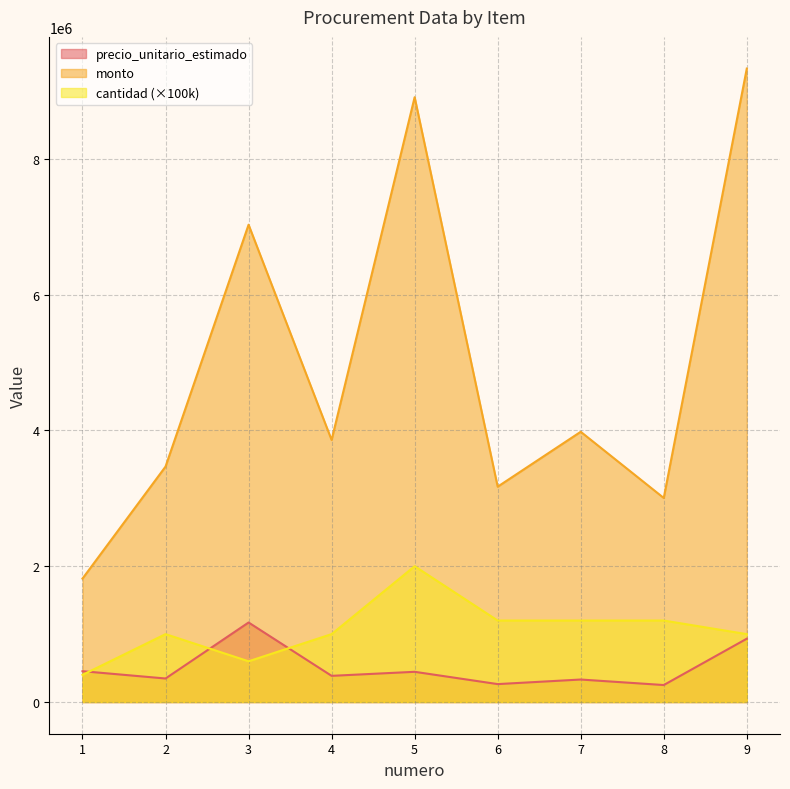

What is the spread (max minus min) of values at 1?

1417512